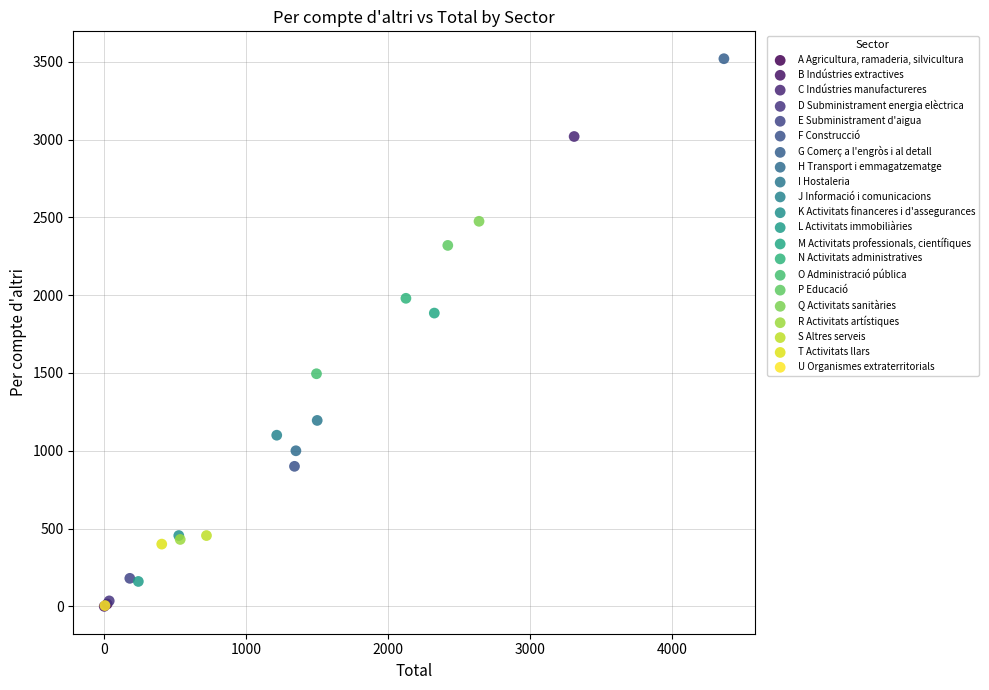

What are all the series names shown in the legend?

A Agricultura, ramaderia, silvicultura, B Indústries extractives, C Indústries manufactureres, D Subministrament energia elèctrica, E Subministrament d'aigua, F Construcció, G Comerç a l'engròs i al detall, H Transport i emmagatzematge, I Hostaleria, J Informació i comunicacions, K Activitats financeres i d'assegurances, L Activitats immobiliàries, M Activitats professionals, científiques, N Activitats administratives, O Administració pública, P Educació, Q Activitats sanitàries, R Activitats artístiques, S Altres serveis, T Activitats llars, U Organismes extraterritorials